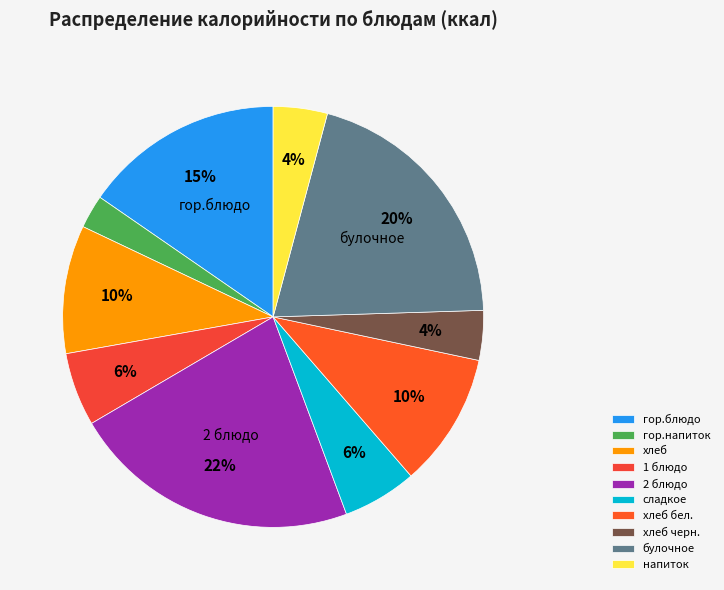

How many segments does this pie chart have?

10